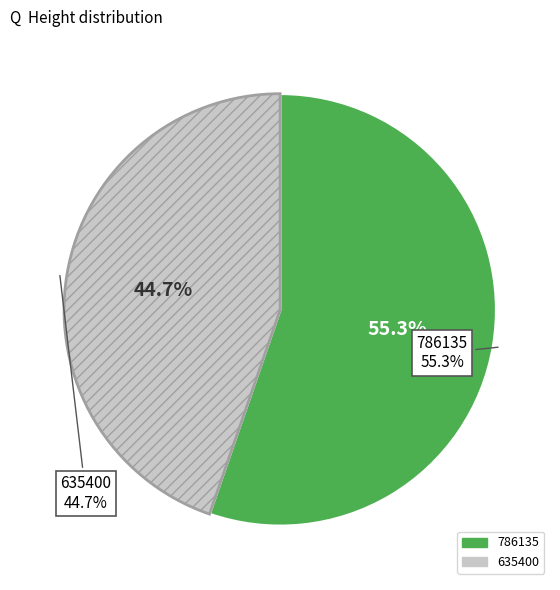

Between 786135 and 635400, which is larger?

786135